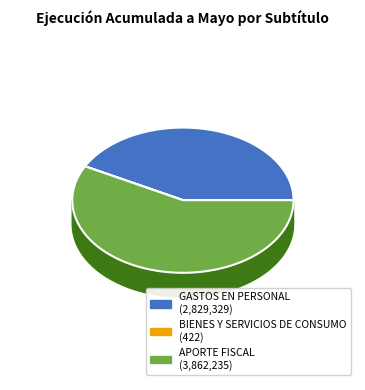

Which category has the smallest portion of the pie?

BIENES Y SERVICIOS DE CONSUMO